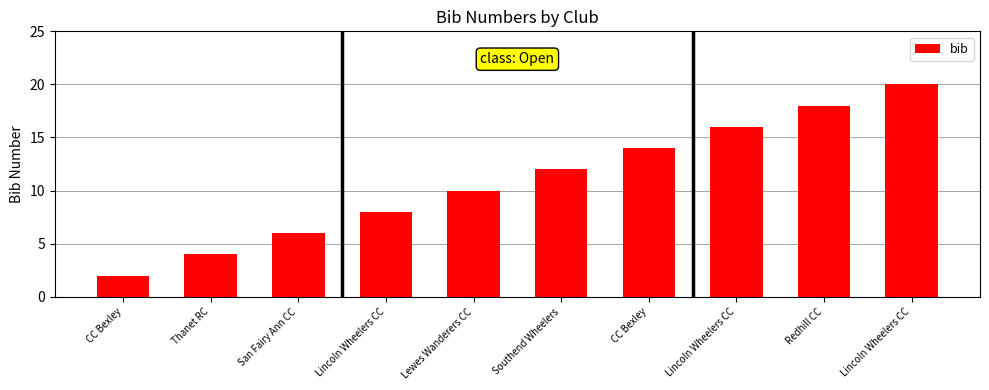

How many bars are there in total?

10